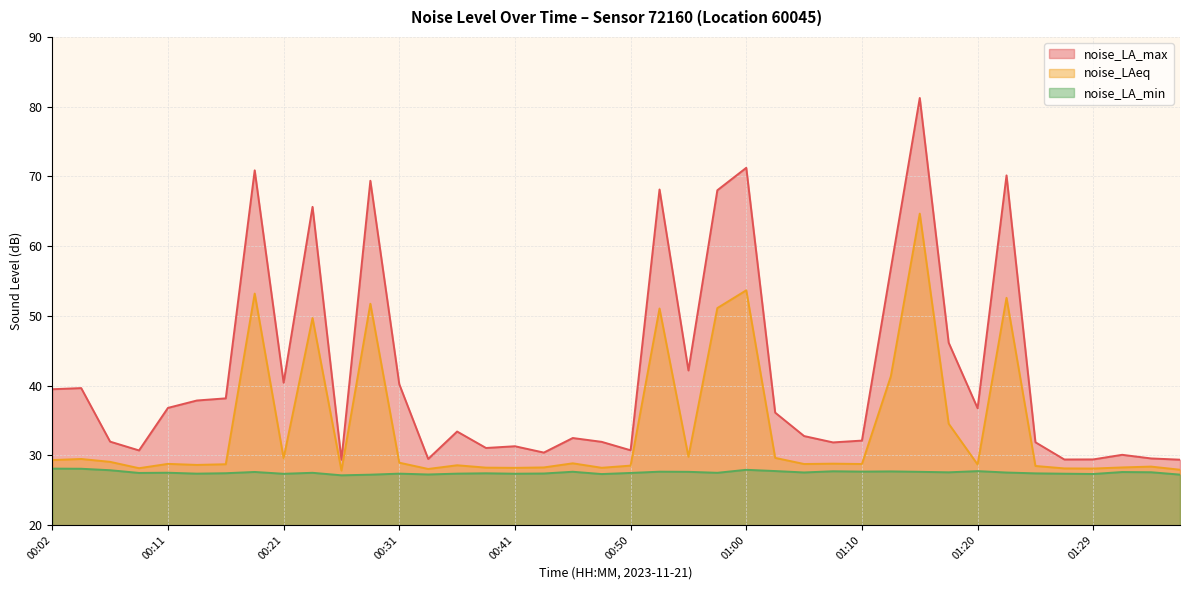

What is the difference between the maximum and second lowest values in the noise_LA_min series?

0.9